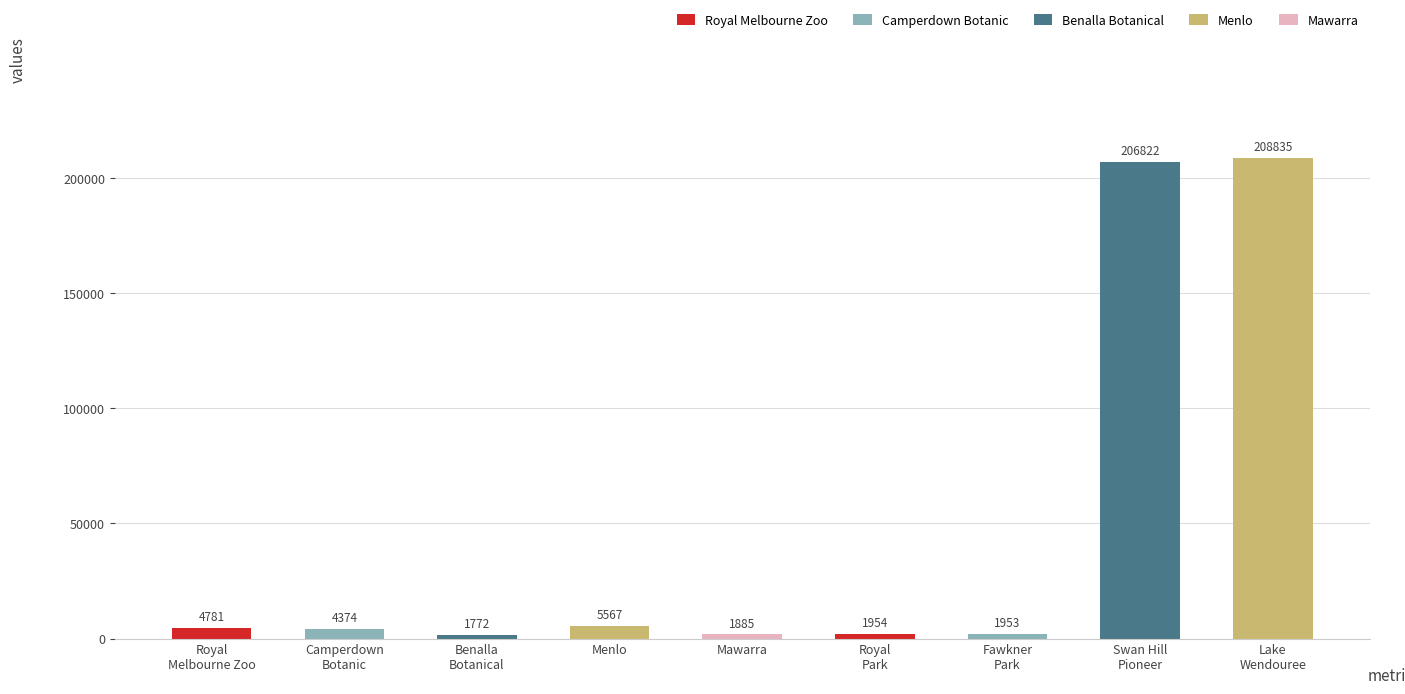

The value at Mawarra is 1885. True or false?

True